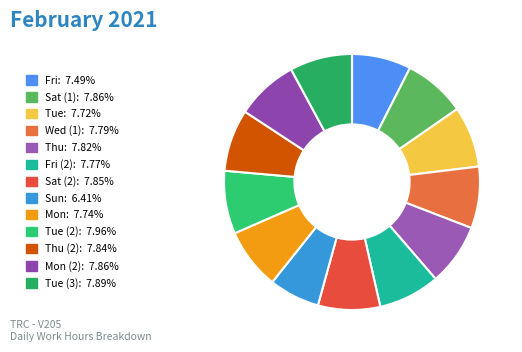

To the nearest percent, what is the average slice percentage?

8%